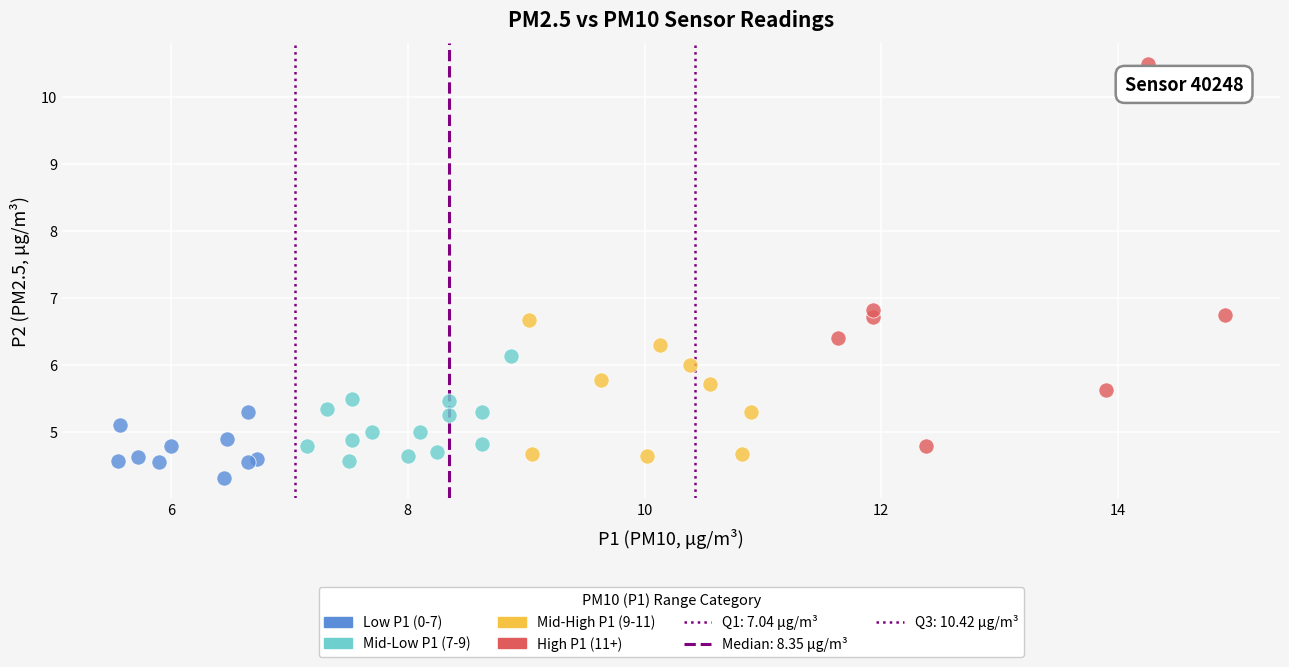

Which series contains the highest Y value?

High P1 (11+)